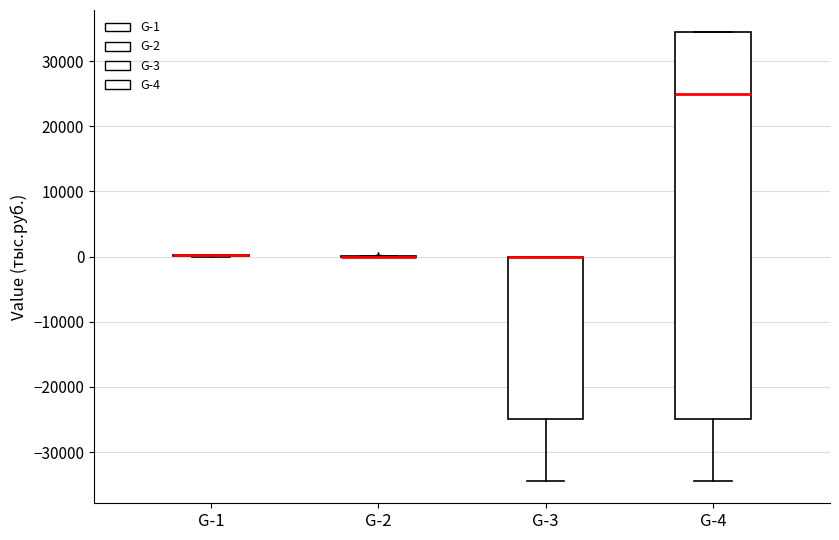

Reading left to right, transcribe this box plot: for each box, give where its median line is, the range the box spans, and where its two whiskers end, as read against the y-axis. The values are not printed on the chart, so give them approximately, as read against the axis.

G-1: box collapsed to a line at 0, whiskers 0 to 0
G-2: box collapsed to a line at 0, whiskers 0 to 0
G-3: median 0 (drawn on the box's upper edge), box -25000 to 0, whiskers -34000 to 0
G-4: median 25000, box -25000 to 34000, whiskers -34000 to 34000